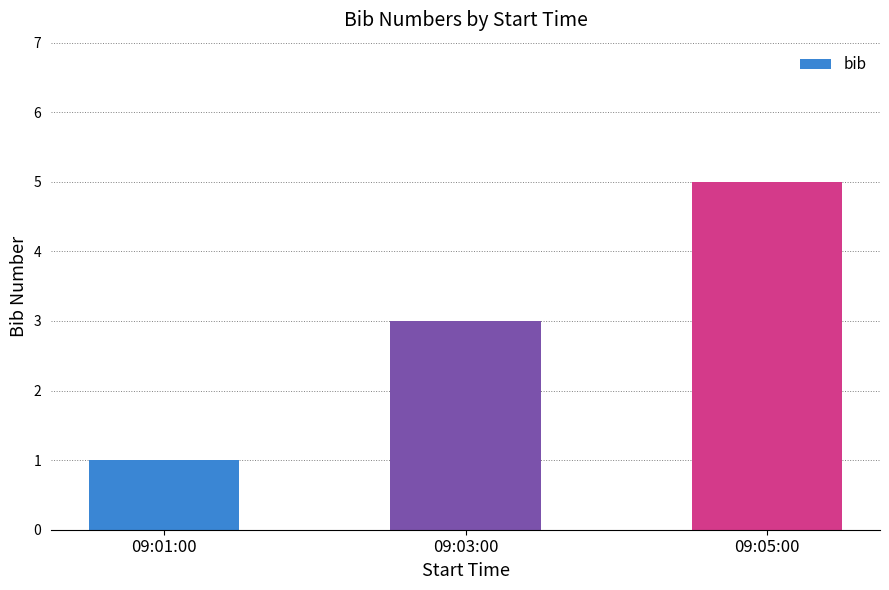

True or false: the data shows 1 at 09:01:00.

True